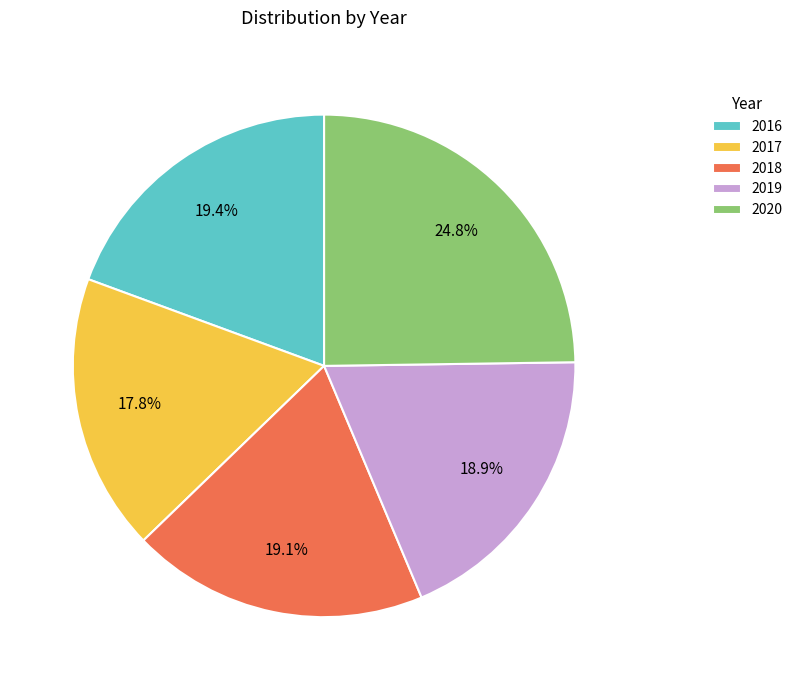

What is the smallest slice in the pie chart?

2017